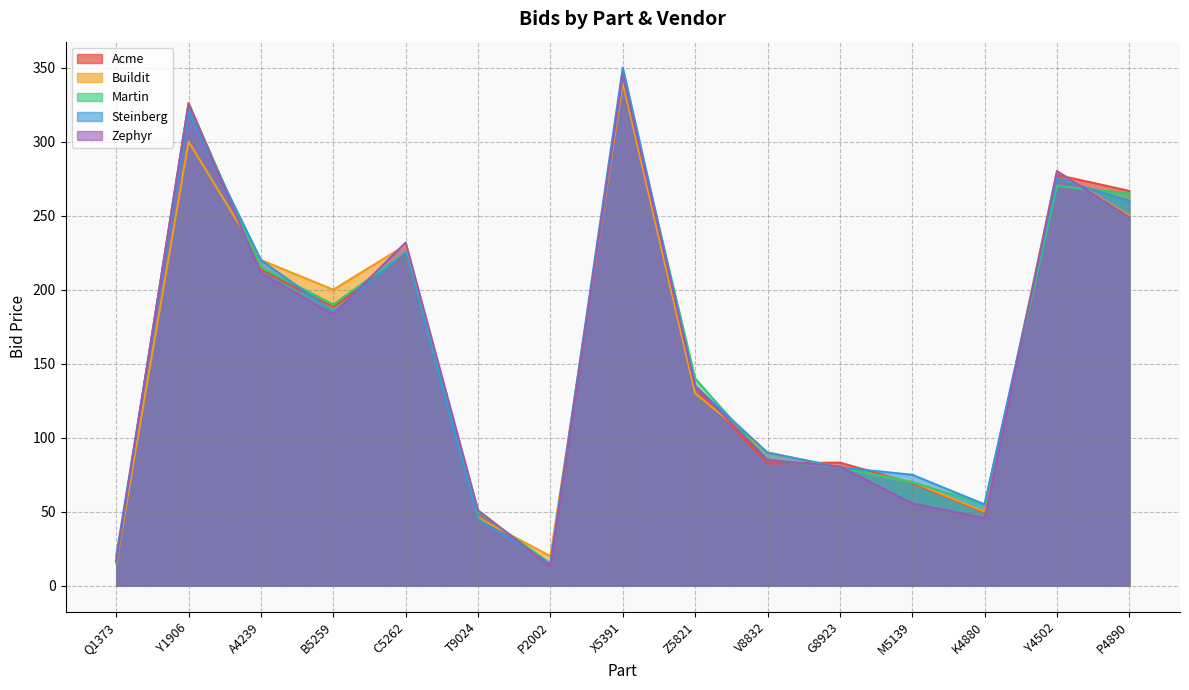

What is the sum of all Buildit values?

2320.7